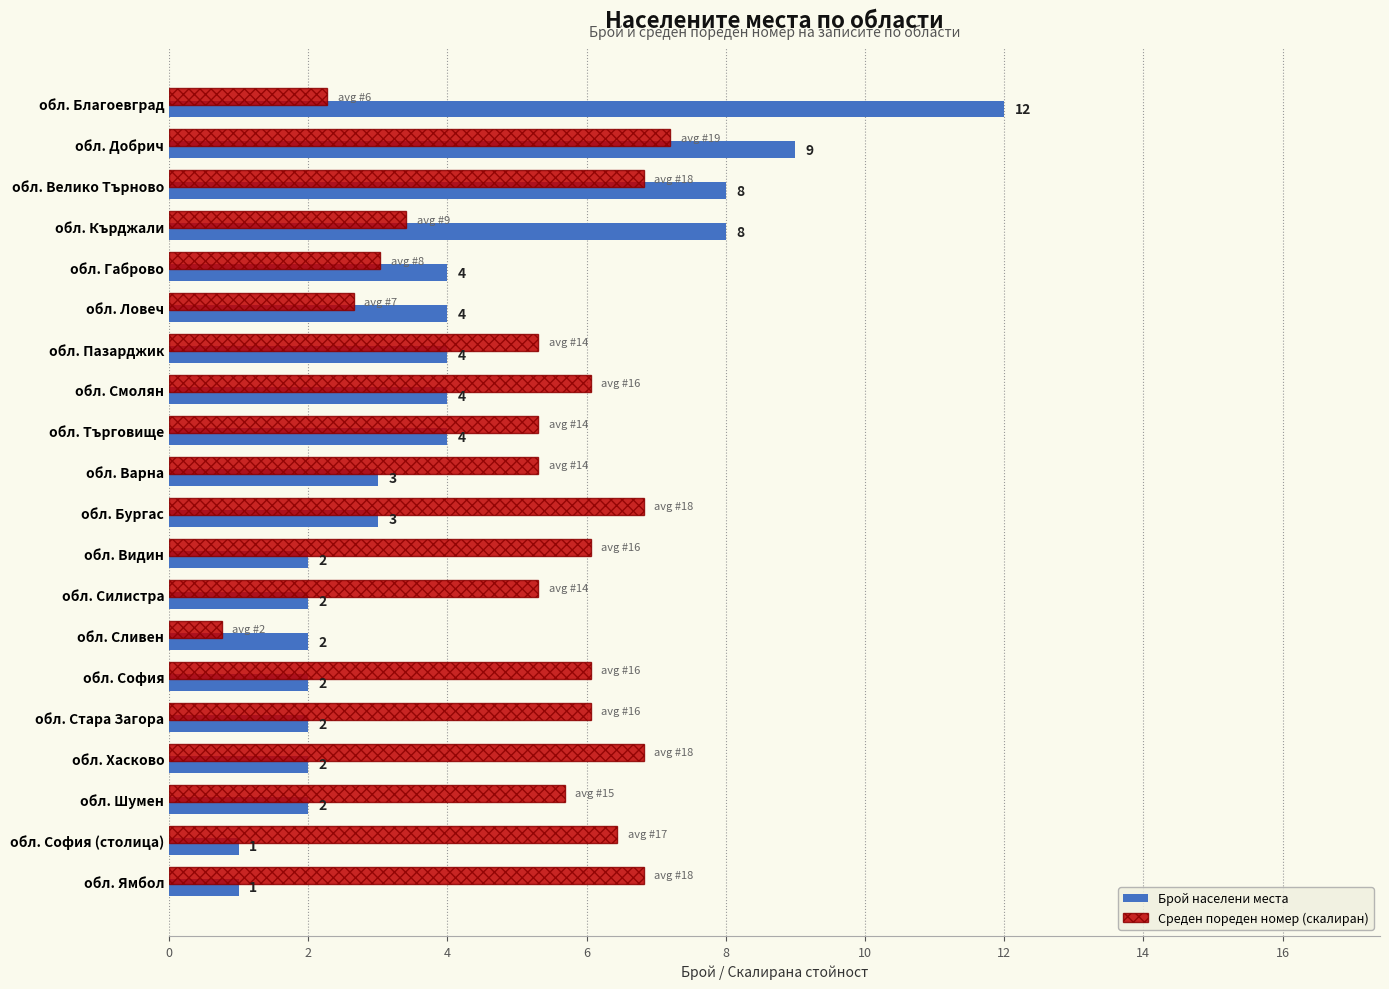

Rank the series by their average value, from lowest to highest.

Брой населени места, Среден пореден номер (скалиран)